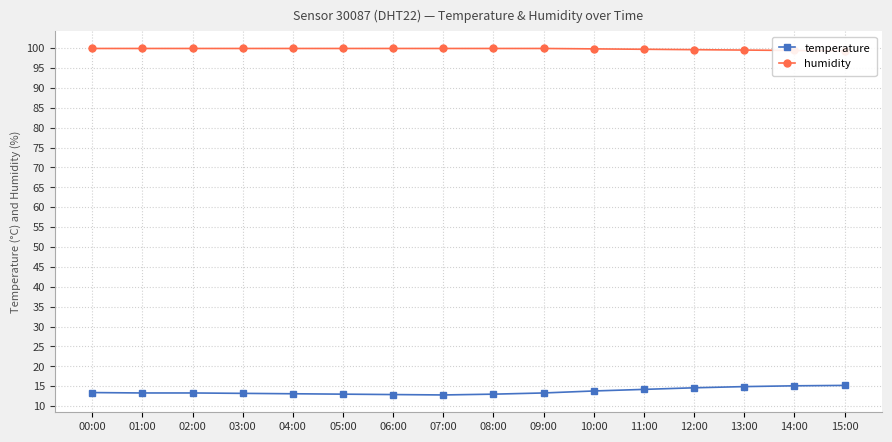

At which category is the sum across all series the highest?

14:00